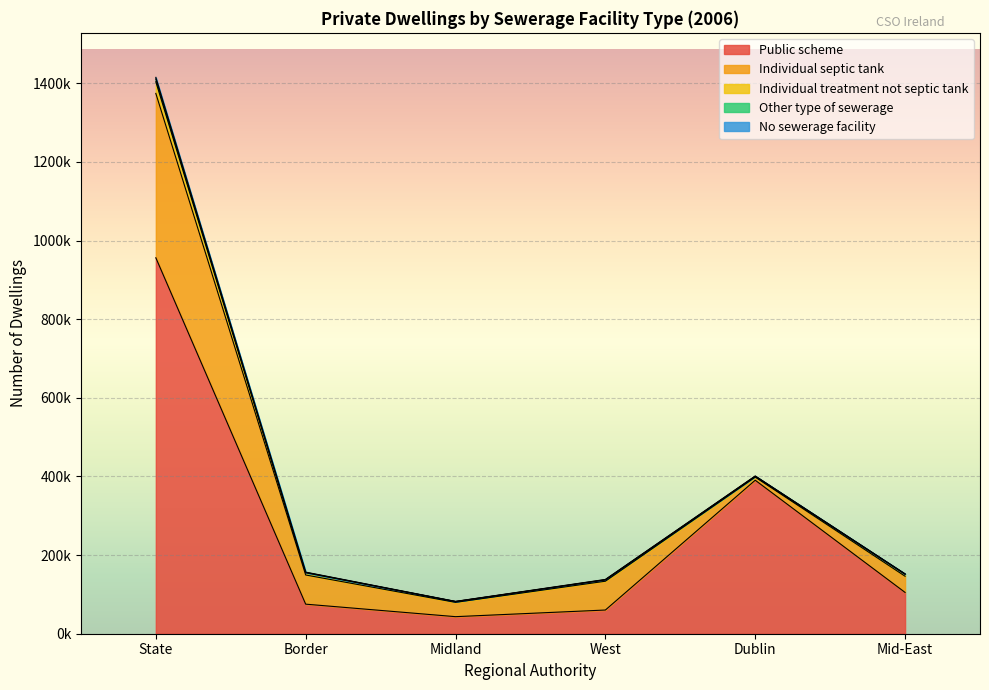

Reading left to right, what are all the values shown in this chart?

Public scheme: 956239	75189	43383	60268	390430	105032
Individual septic tank: 418033	74205	36348	73247	7920	41155
Individual treatment not septic tank: 29685	5732	1932	3188	1381	4869
Other type of sewerage: 6979	818	286	778	1106	877
No sewerage facility: 4179	724	320	567	336	320